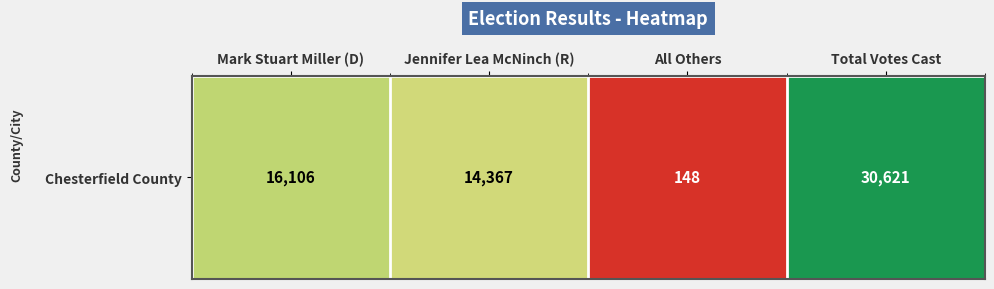

The value at All Others is 0.0. True or false?

True